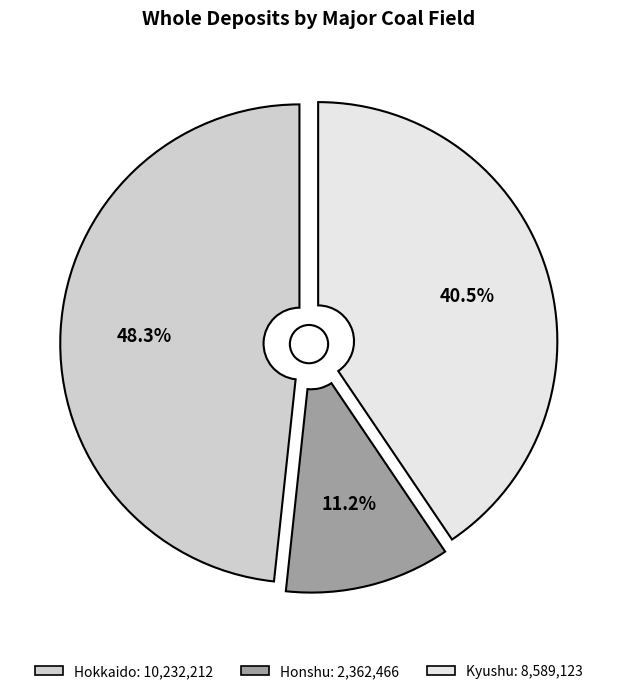

The Hokkaido slice represents 48% of the pie. True or false?

True